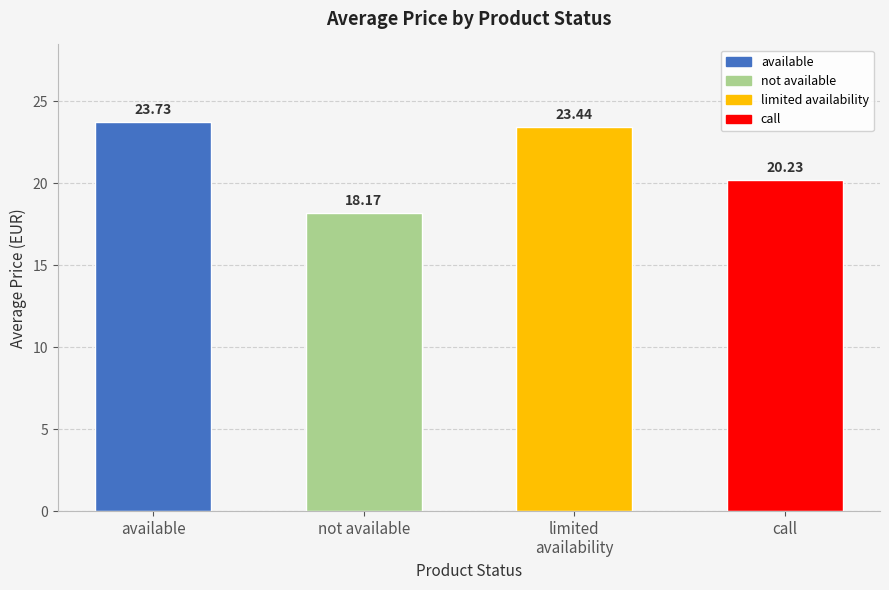

At which label is the value closest to 20?

call